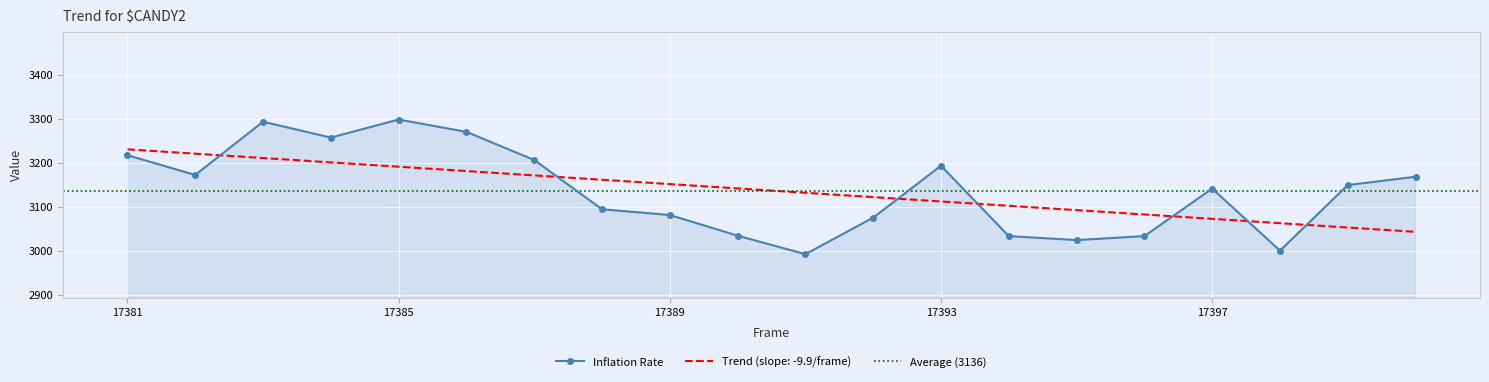

After their last crossing, which series has the higher values: Inflation Rate or Trend (slope: -9.9/frame)?

Inflation Rate